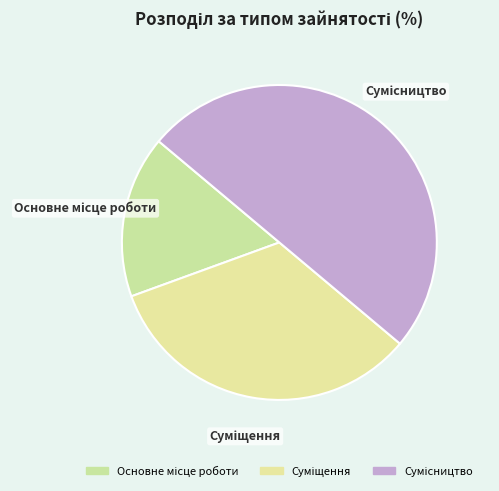

How many segments does this pie chart have?

3